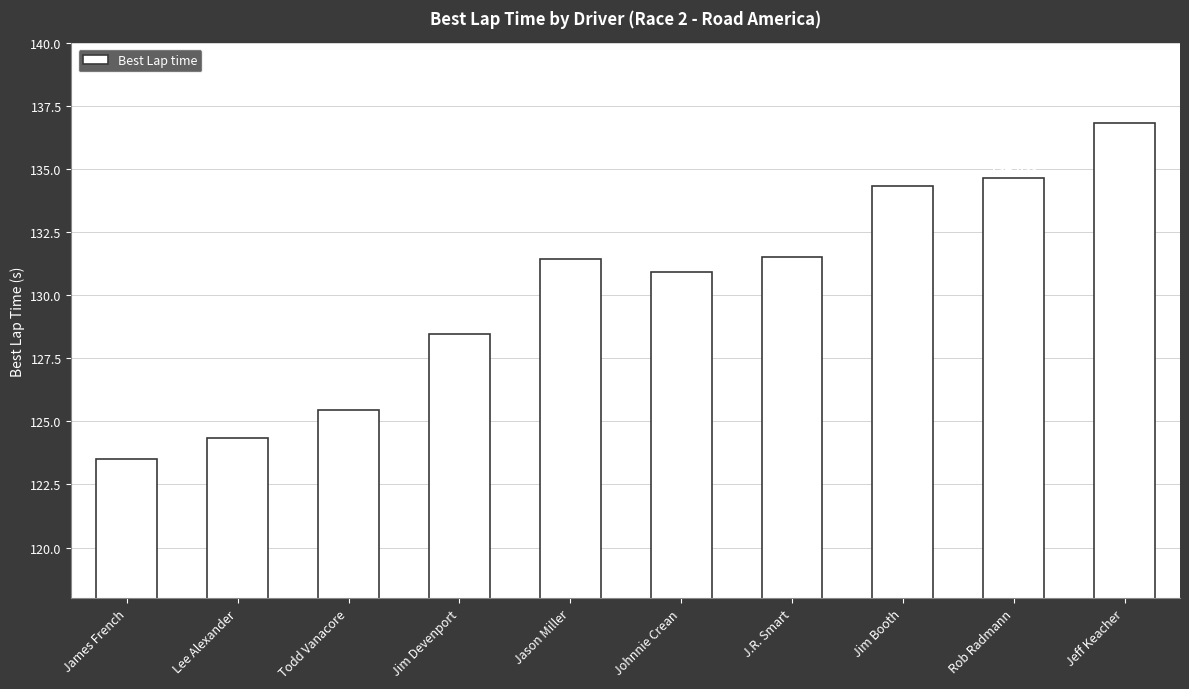

What position from the left is Jim Devenport?

4